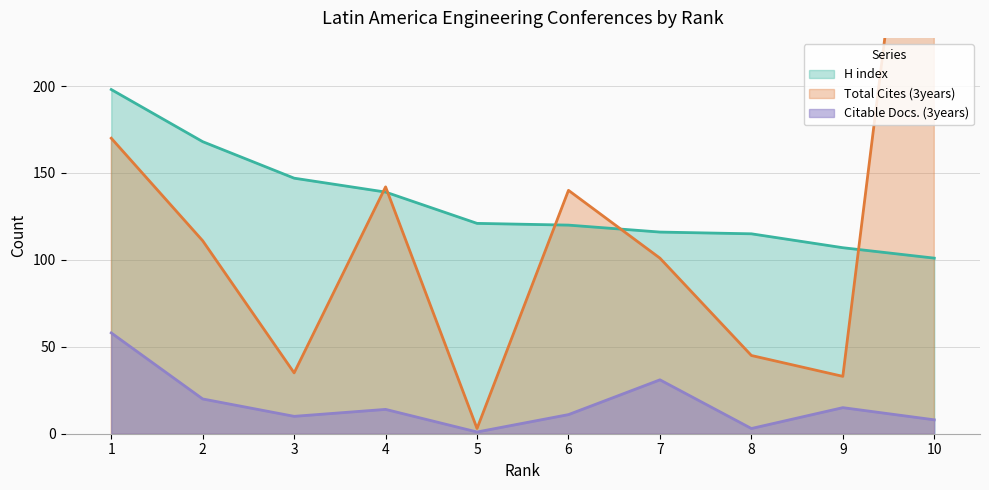

Where is H index nearest to the value 149?

3